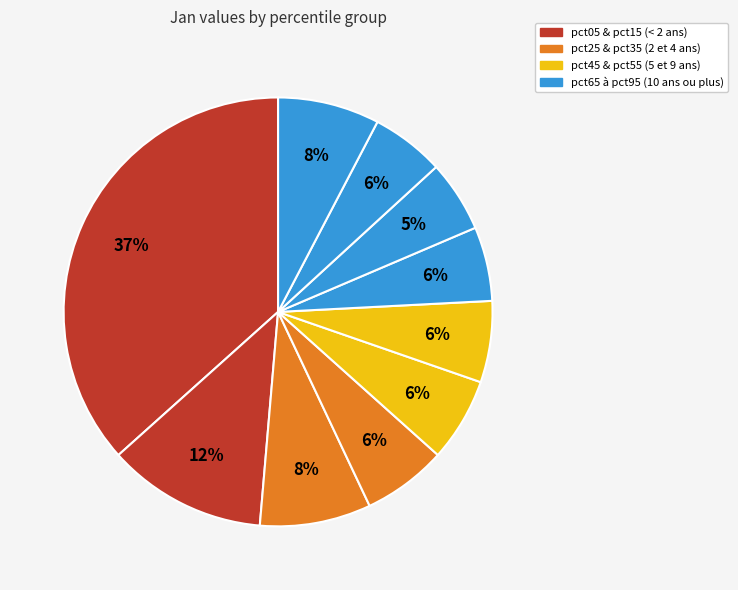

How many segments does this pie chart have?

10